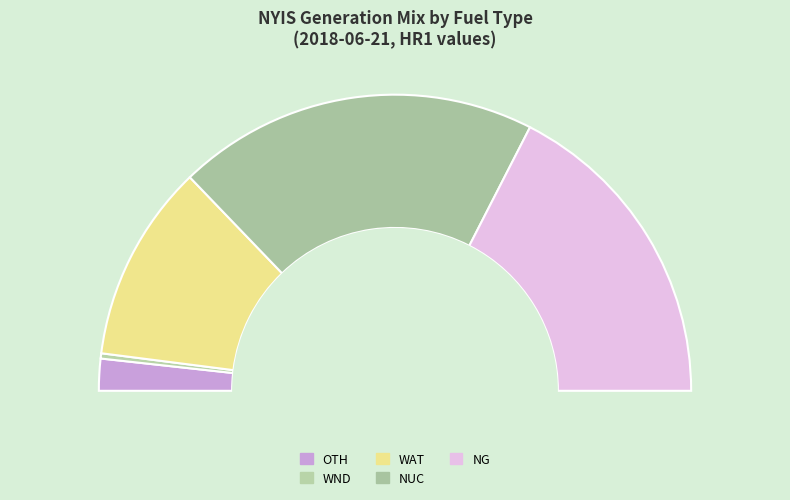

Does NG represent more than half of the total?

No